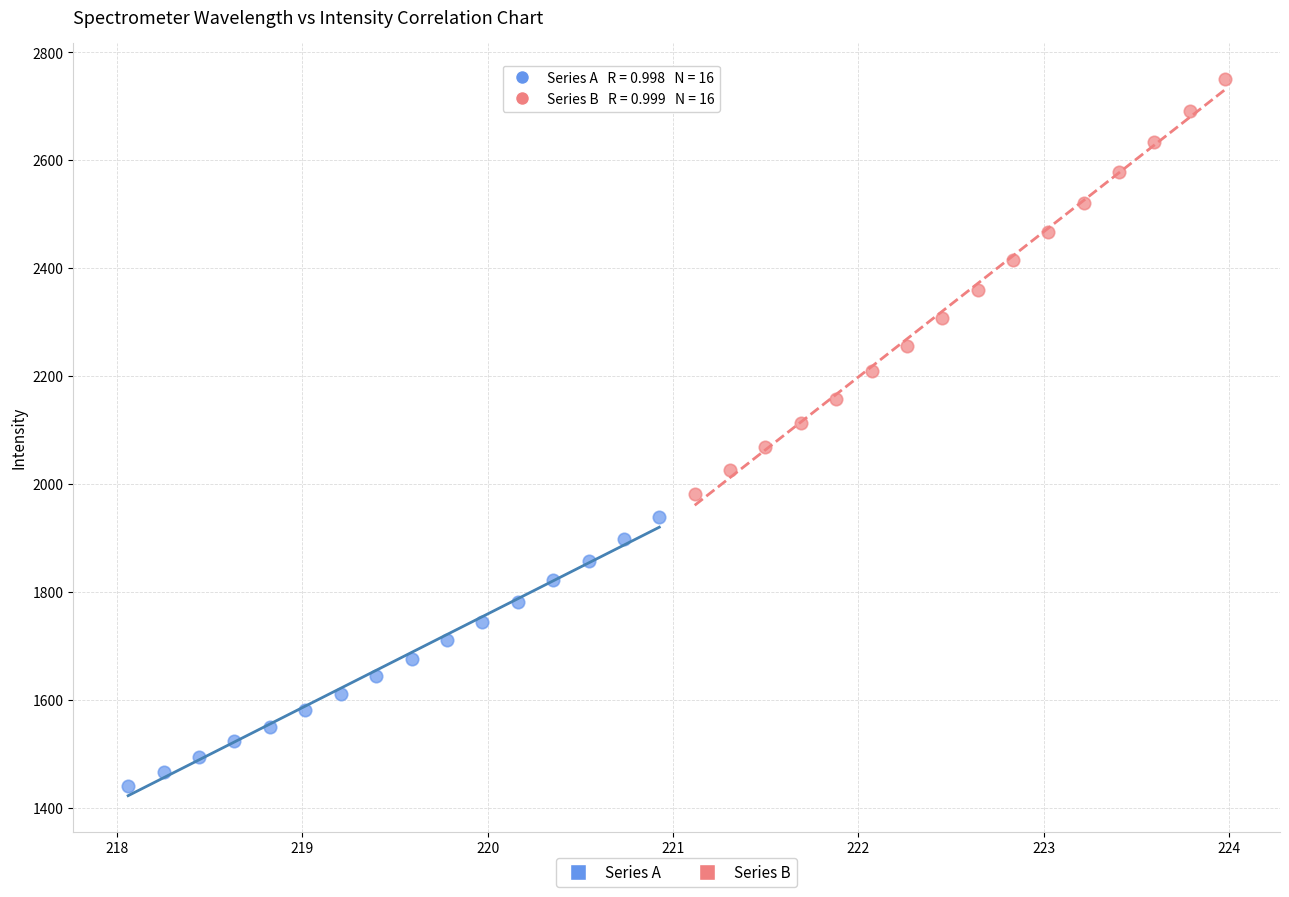

Which series contains the lowest Y value?

Series A